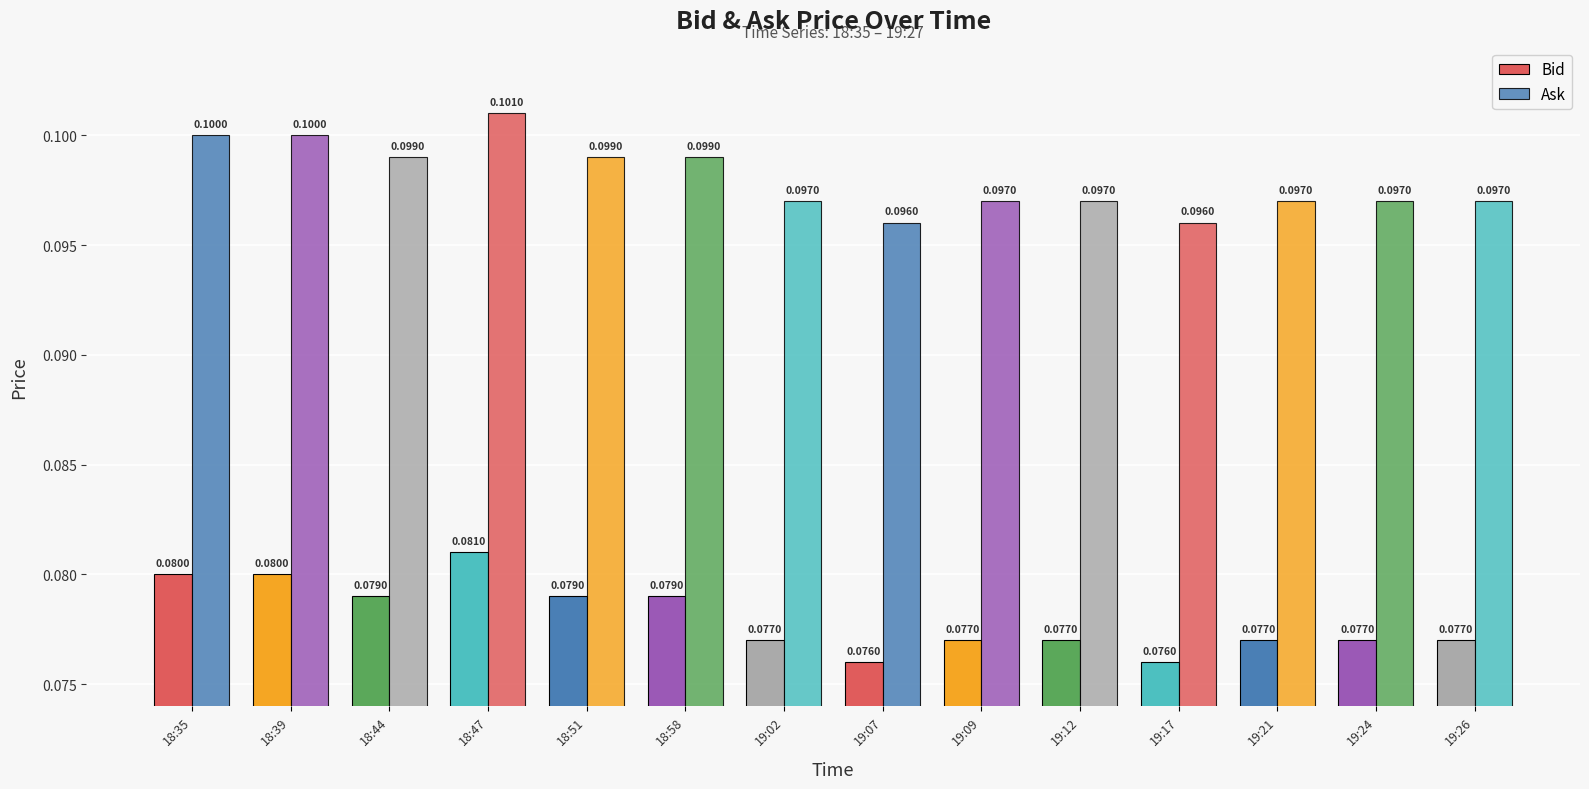

Count the number of data series in this chart.

2